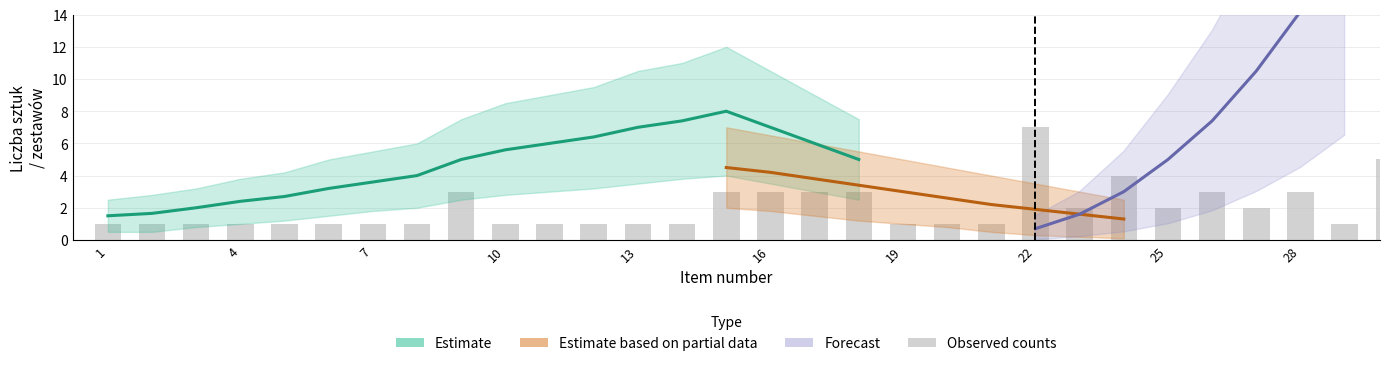

What is the difference between the second highest and minimum values?

4